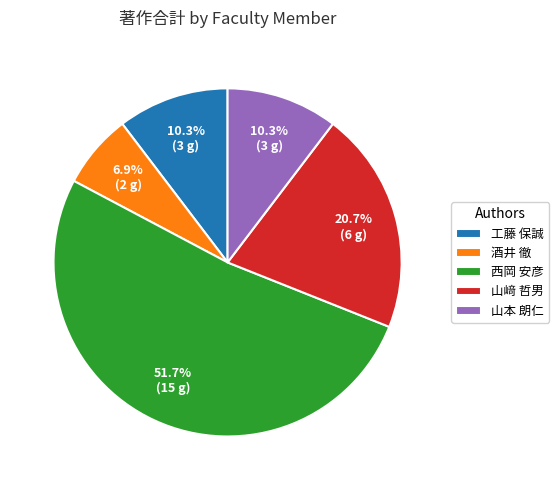

Do 工藤 保誠 and 山本 朗仁 together represent more than half of the pie?

No